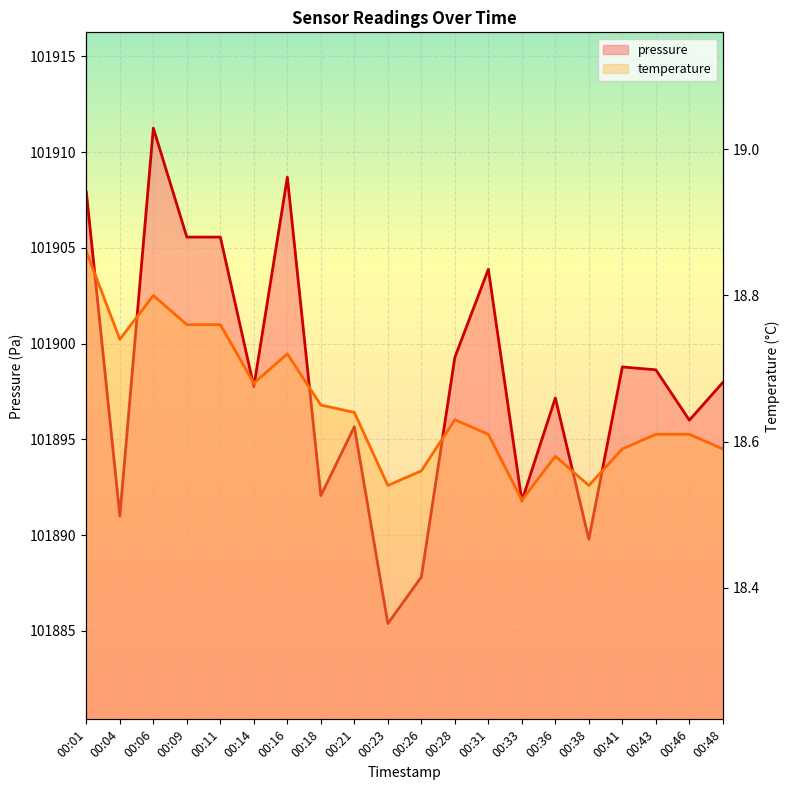

Does the chart display data point markers on the line(s)?

No